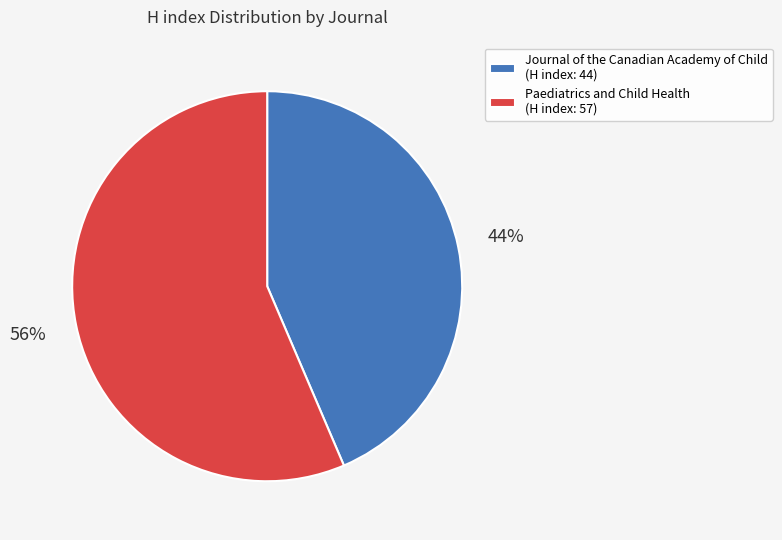

To the nearest percent, what percentage of the pie is Journal of the Canadian Academy of Child?

44%